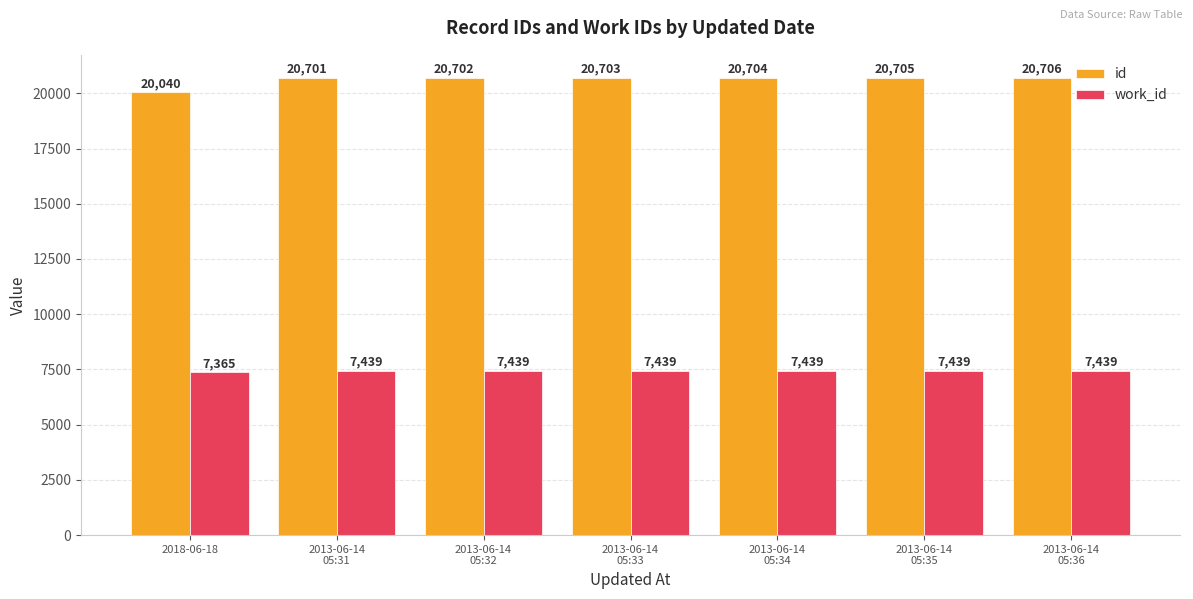

List the series in order of their peak value, lowest first.

work_id, id